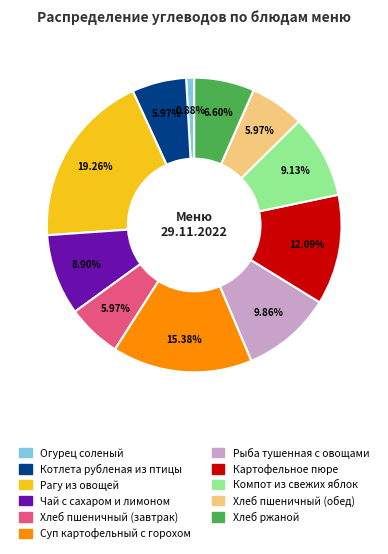

Which category has the smallest portion of the pie?

Огурец соленый